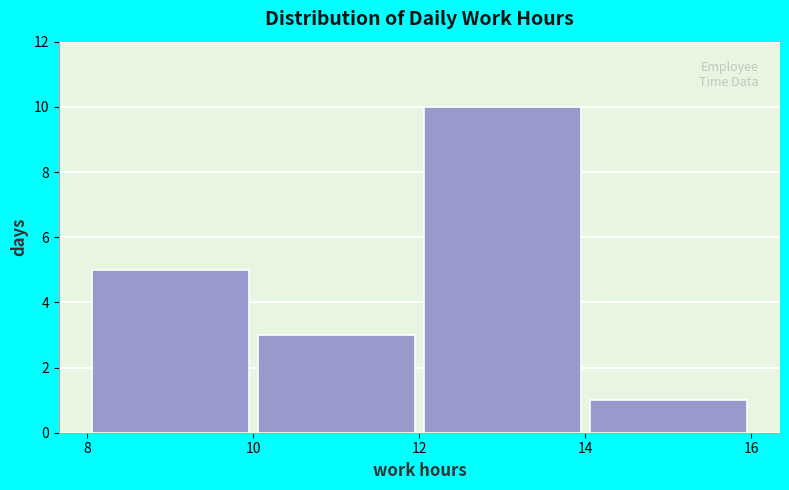

How tall is the bar that spans 14 to 16 on the x-axis? The values are not printed on the chart, so give them approximately, as read against the axis.

1